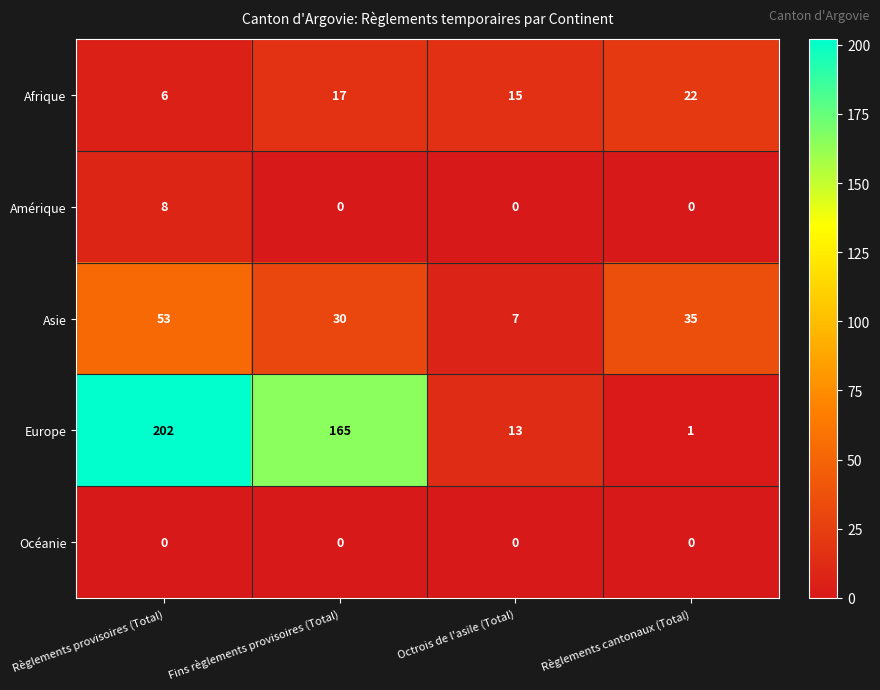

What is the spread (max minus min) of values at Fins règlements provisoires (Total)?

165